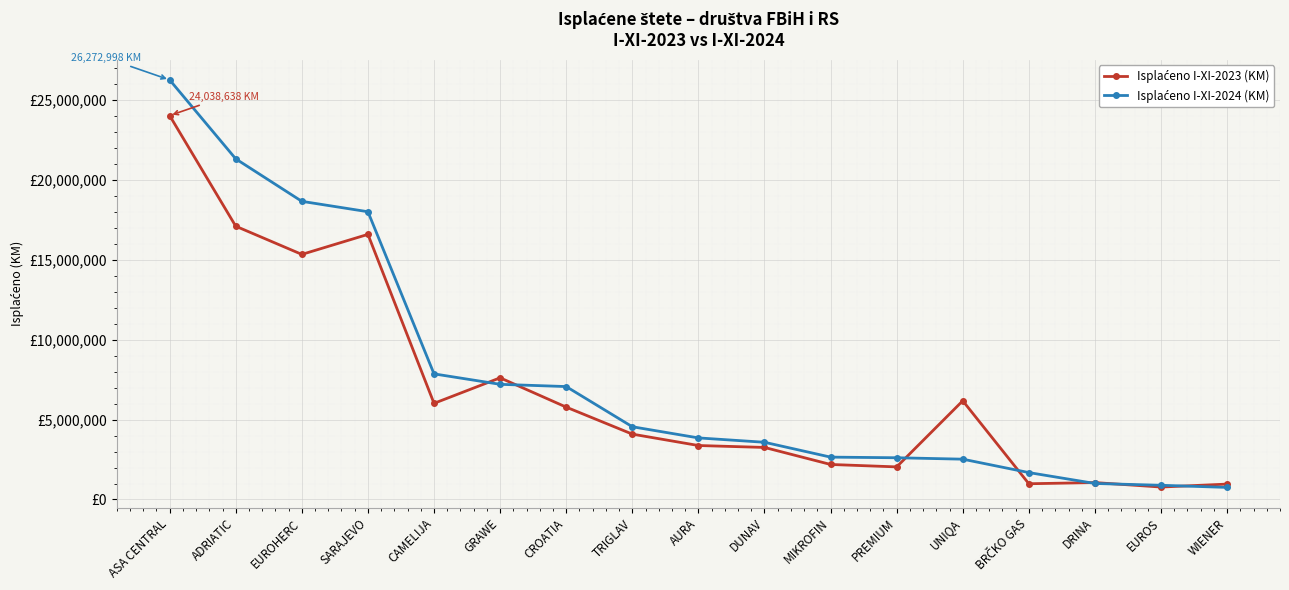

List the series in order of their peak value, lowest first.

Isplaćeno I-XI-2023 (KM), Isplaćeno I-XI-2024 (KM)